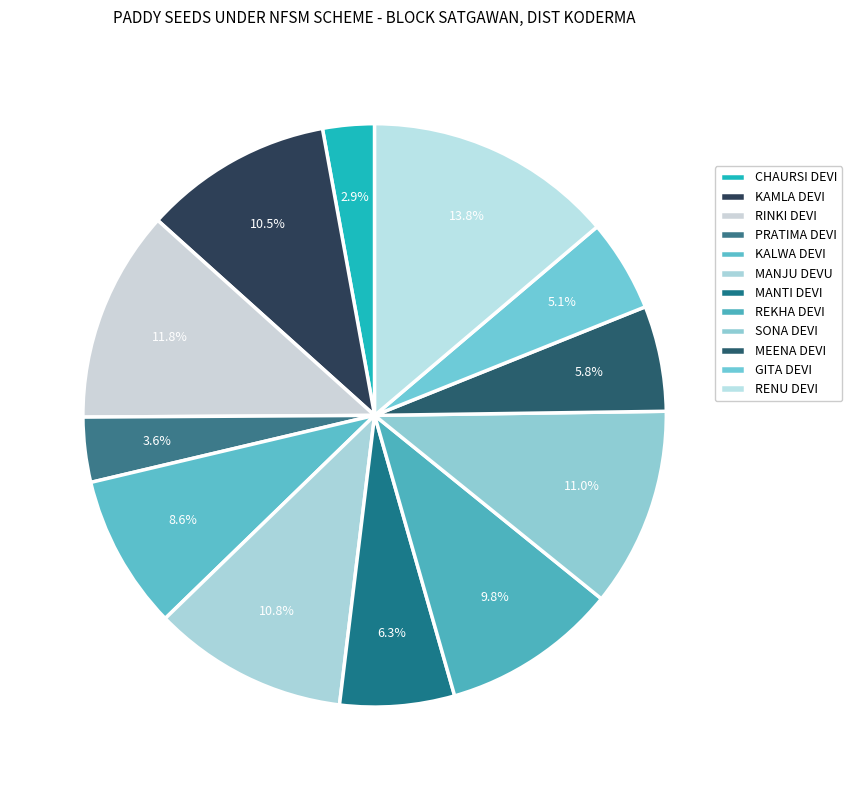

Is it true that MEENA DEVI is 1% of the pie?

False